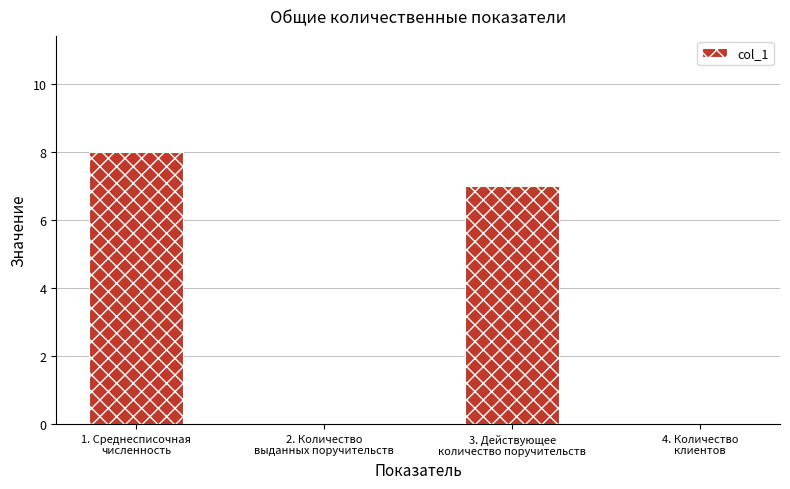

Are the bars horizontal?

No